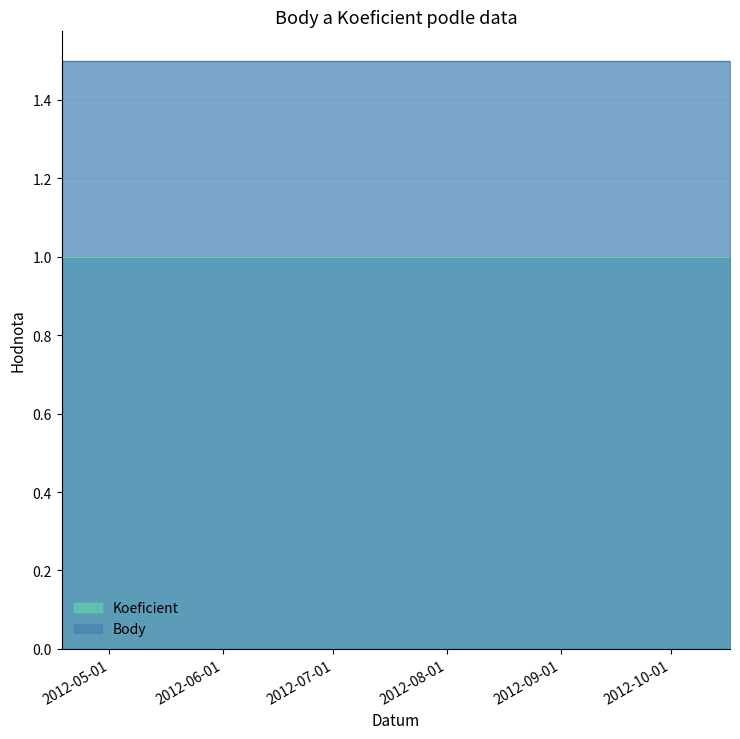

List the series in order of their overall mean, lowest first.

Koeficient, Body